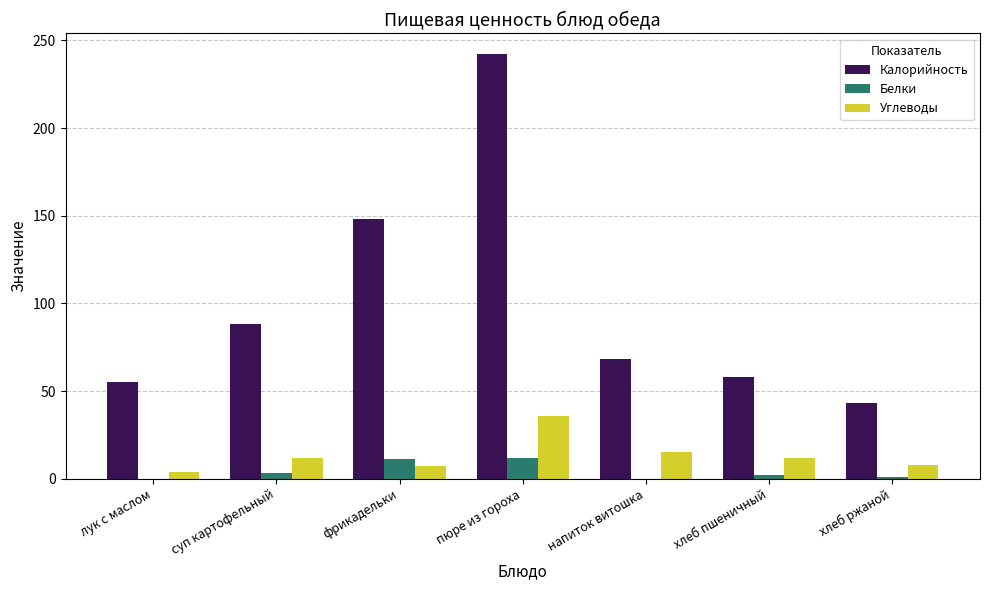

How many data points does each series have?

7